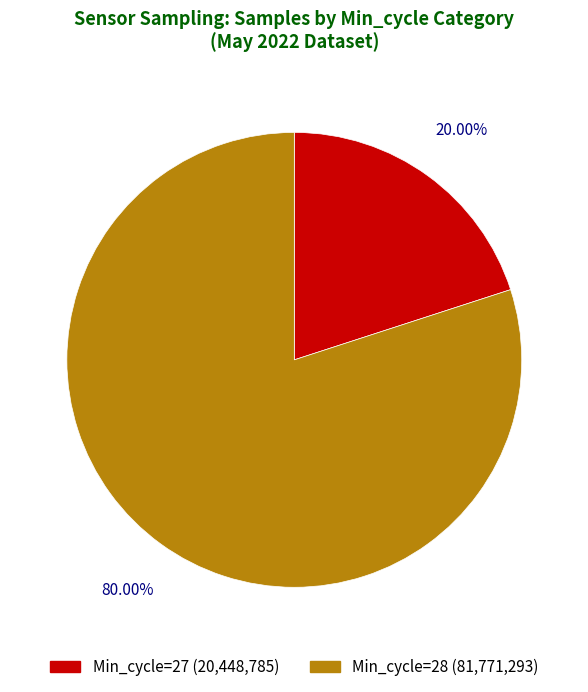

What is the largest slice in the pie chart?

28